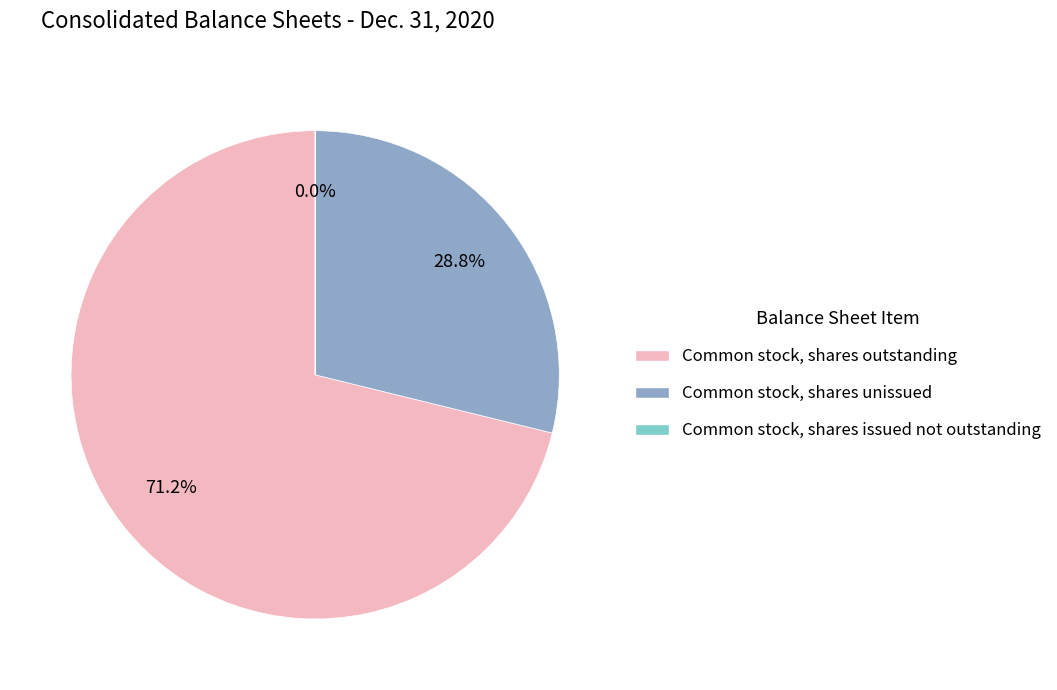

Which category has the biggest portion of the pie?

Common stock, shares outstanding